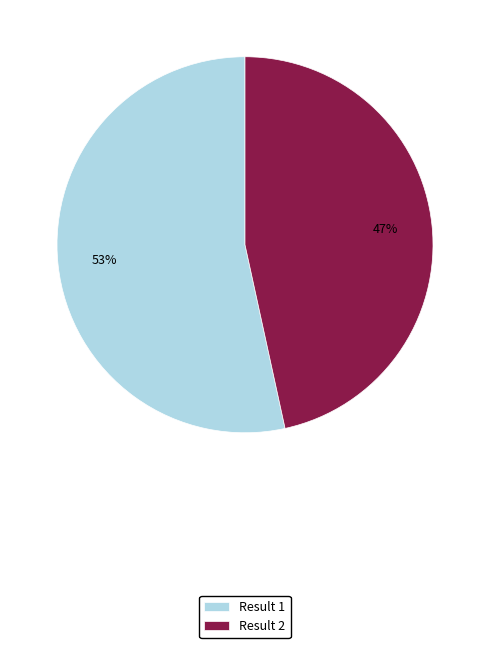

To the nearest percent, what percentage of the pie is Result 2?

47%